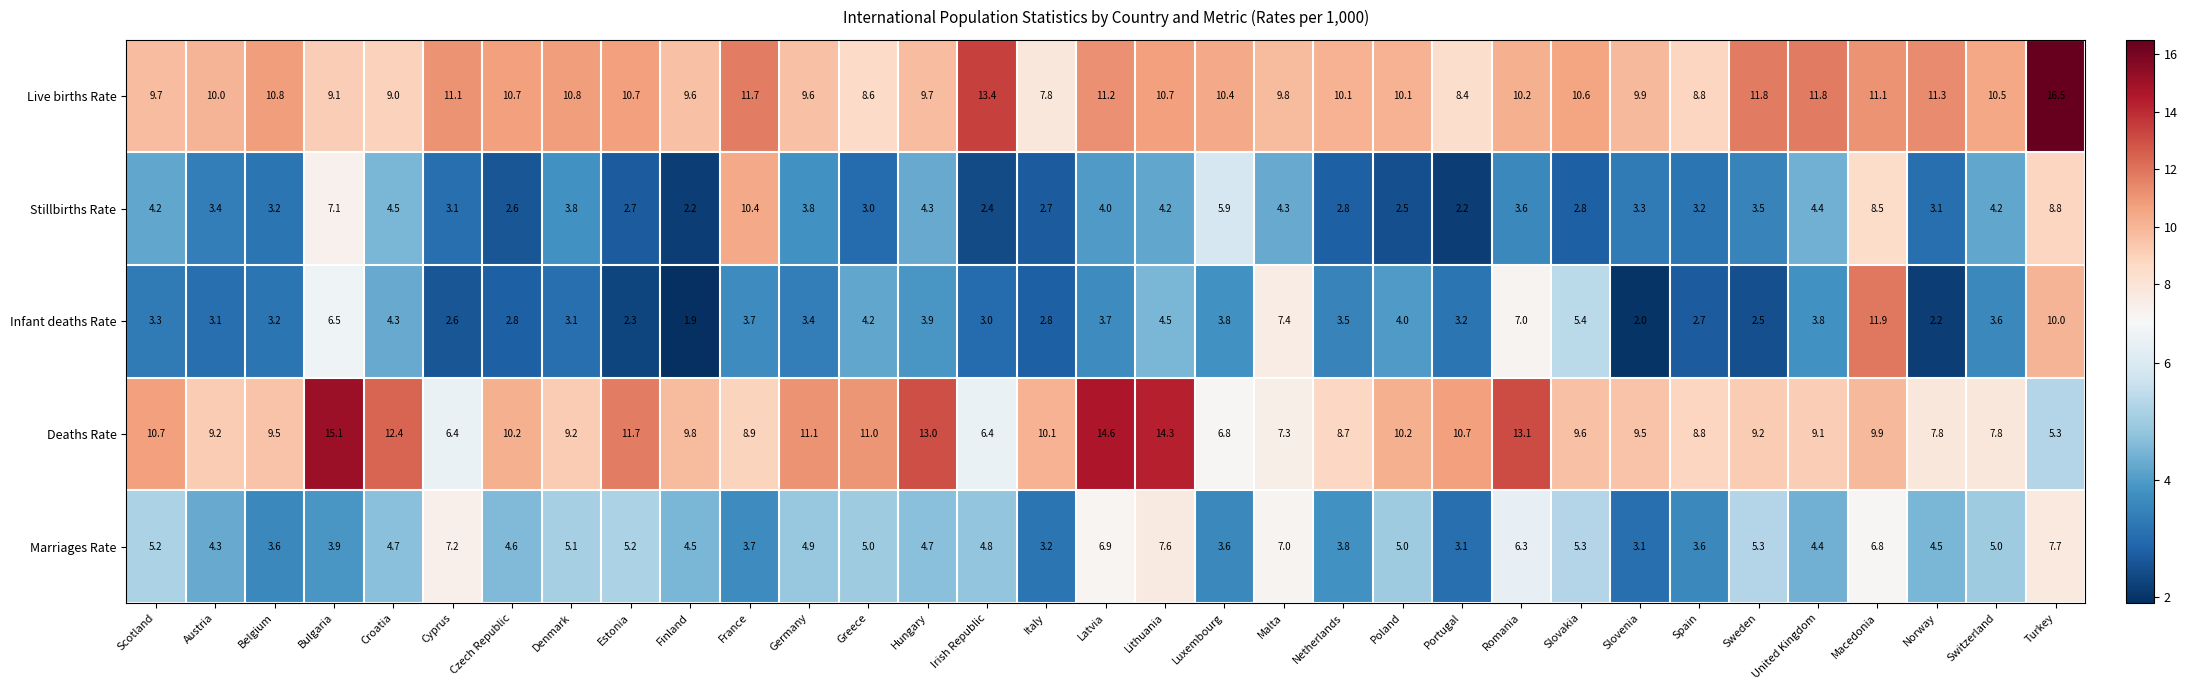

What is the maximum value for Stillbirths Rate?

10.4